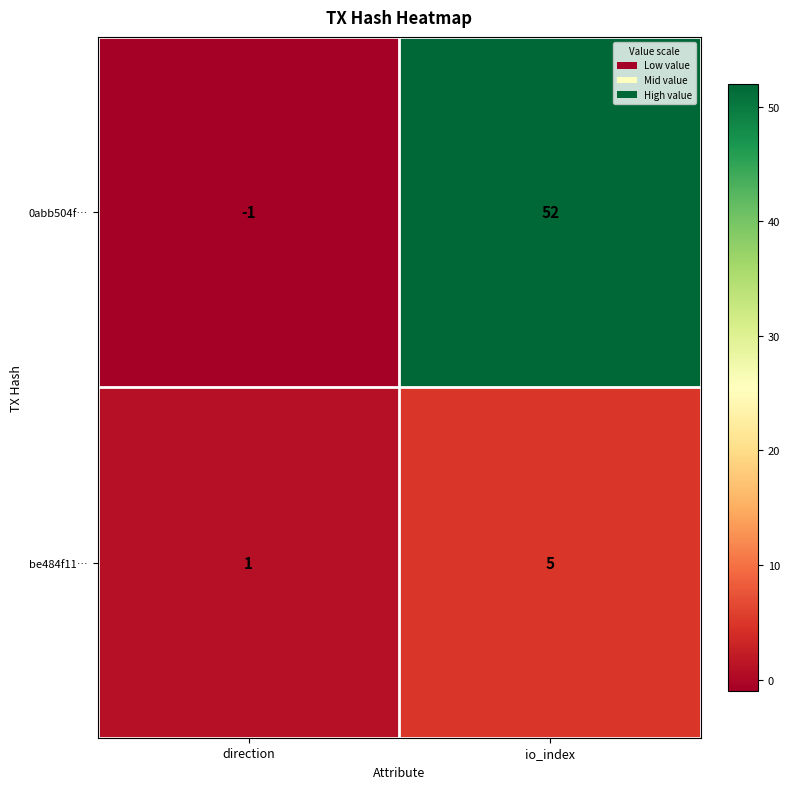

Between direction and io_index, which series saw the biggest shift?

0abb504f…